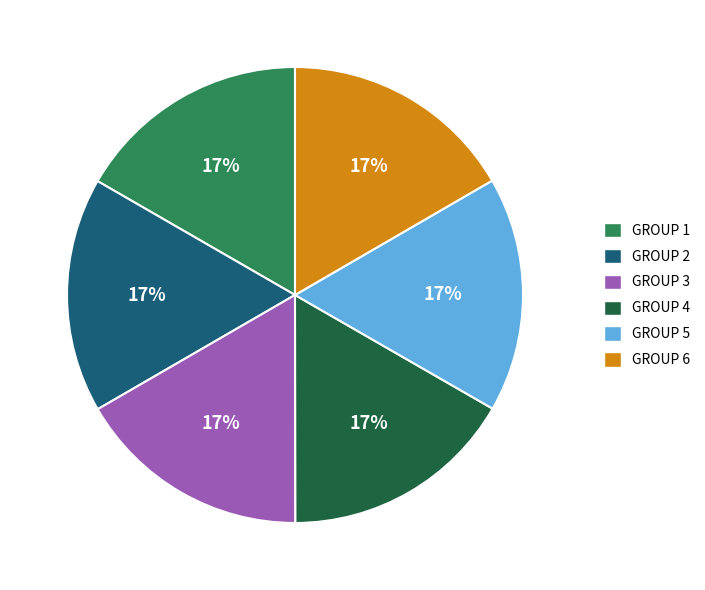

To the nearest percent, what is the average slice percentage?

17%